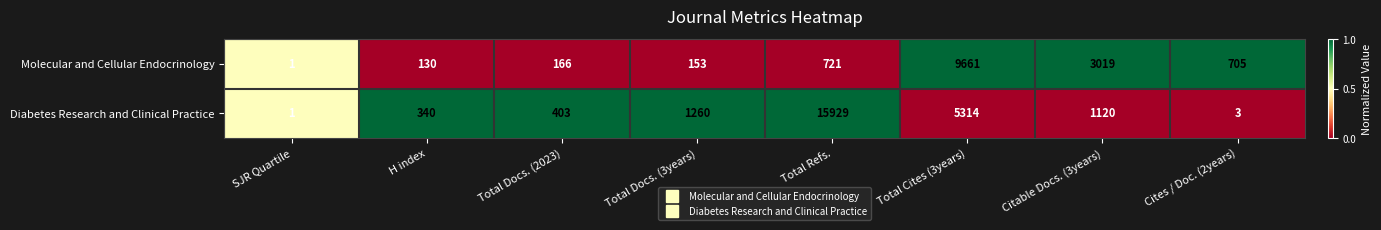

At which category is the sum across all series the highest?

Total Refs.